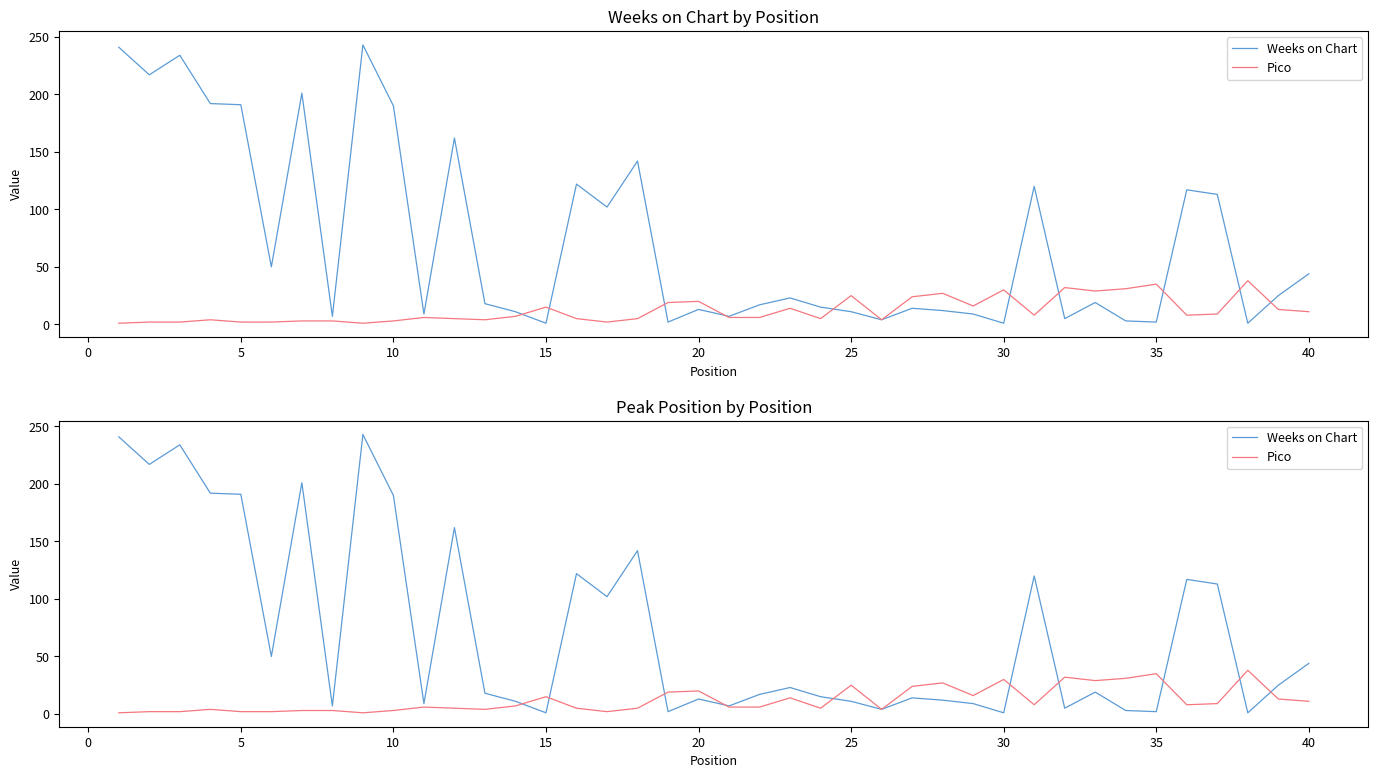

What is the minimum value shown in the chart?

1